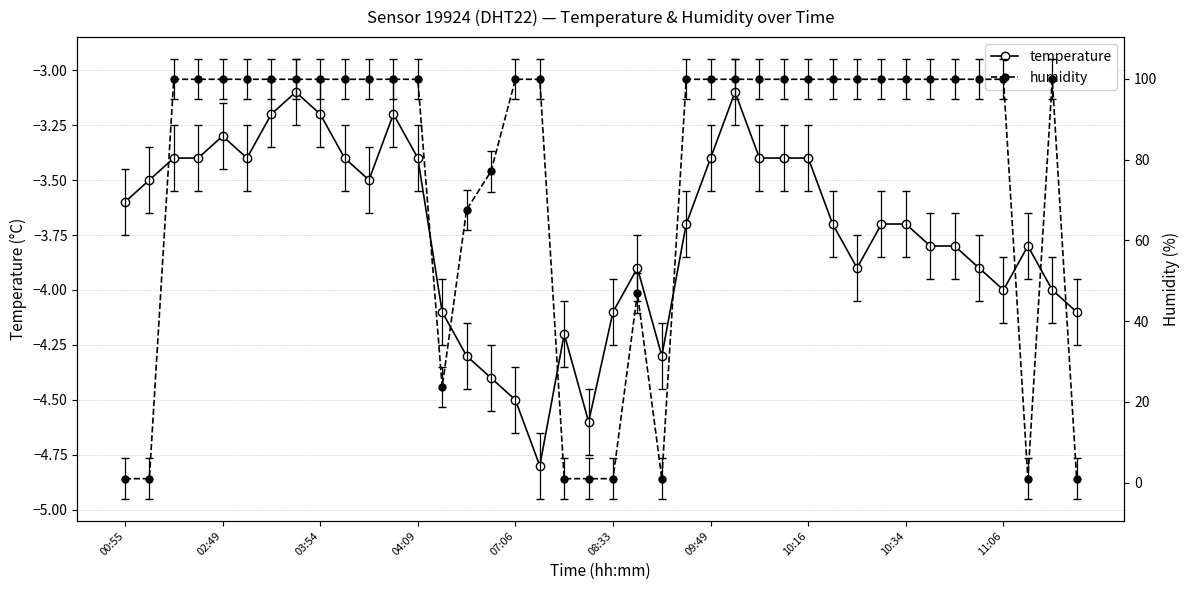

True or false: temperature has more than 0 interior local peaks.

True